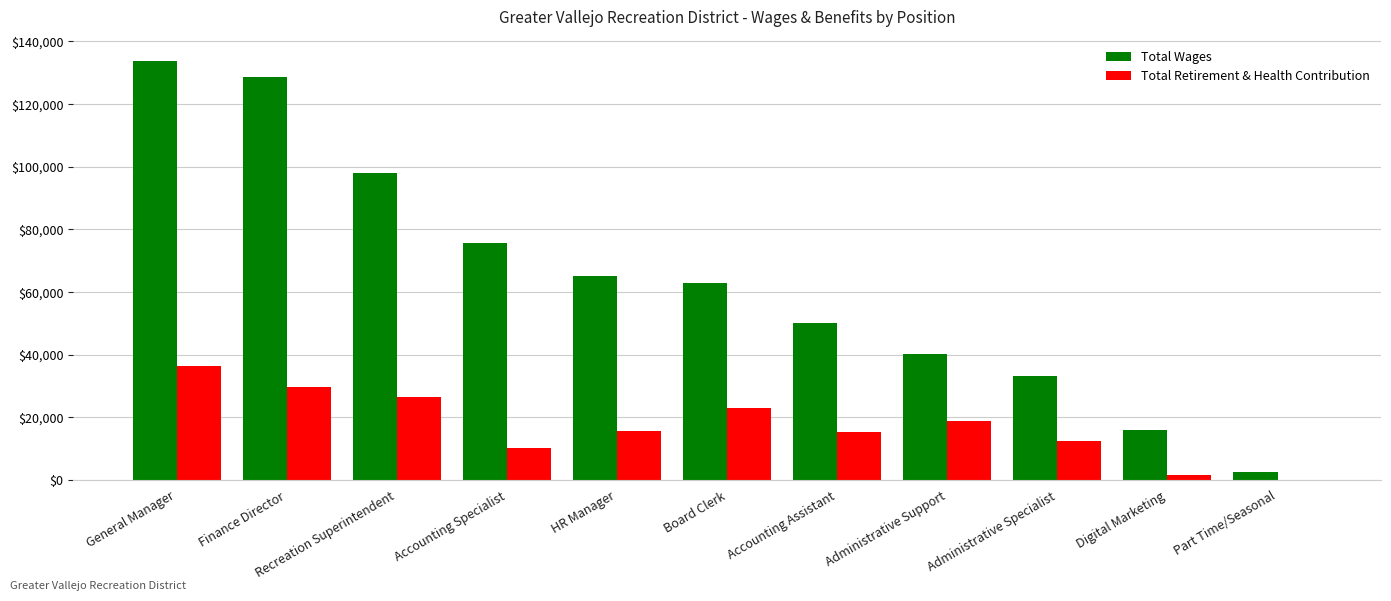

Where is Total Wages nearest to the value 68297?

HR Manager